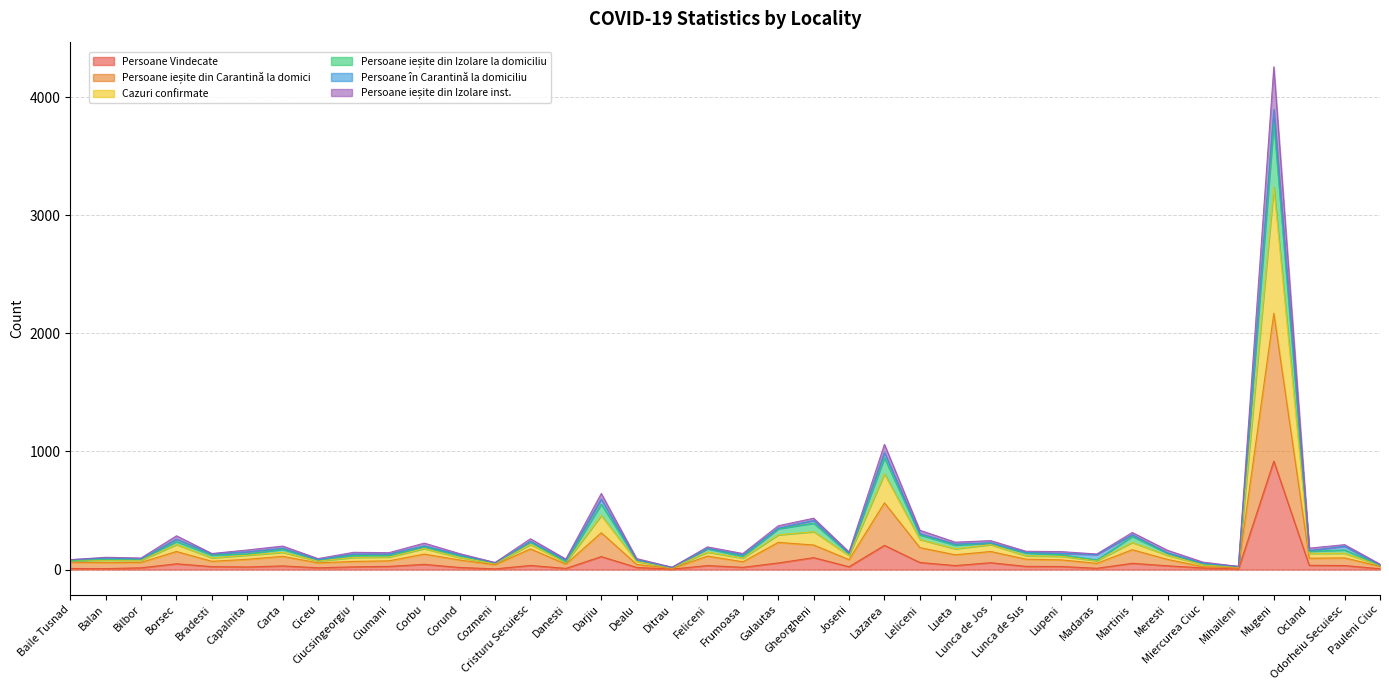

At which label does Cazuri confirmate reach its minimum?

Ditrau